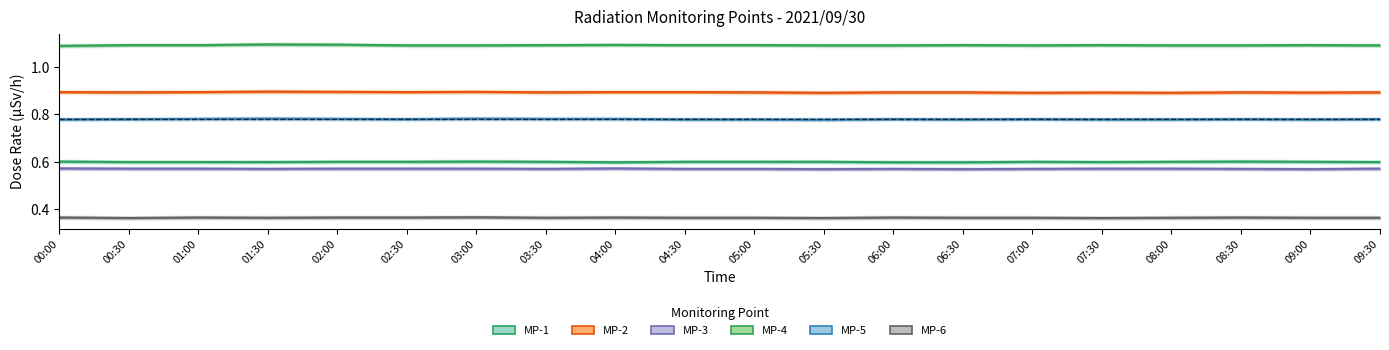

True or false: MP-5 and MP-2 intersect in this chart.

False